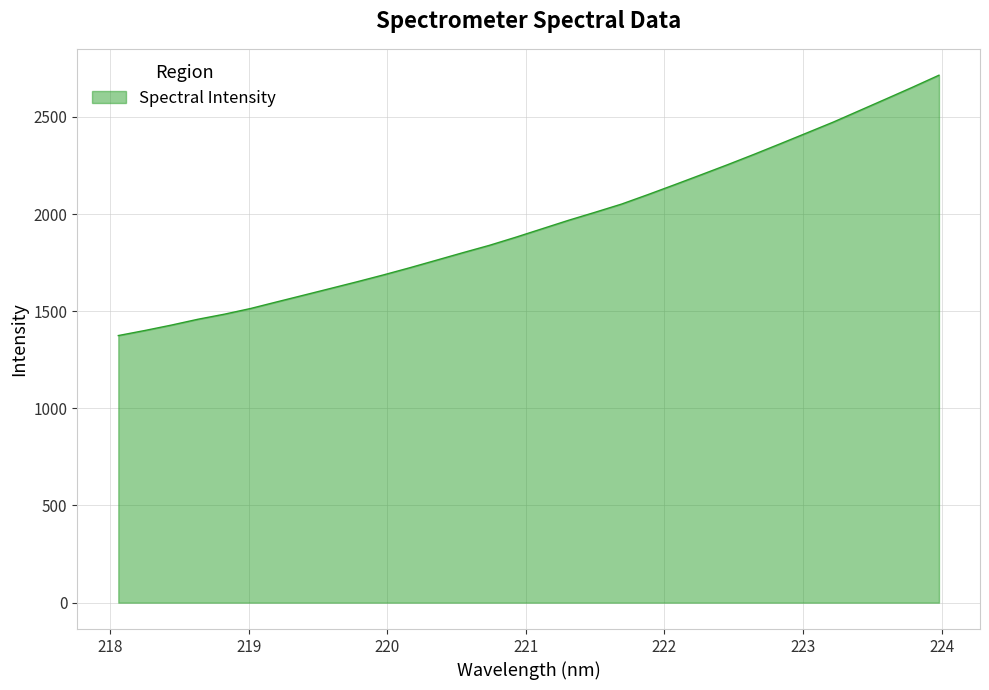

What is the difference between the maximum and minimum values?

1339.8